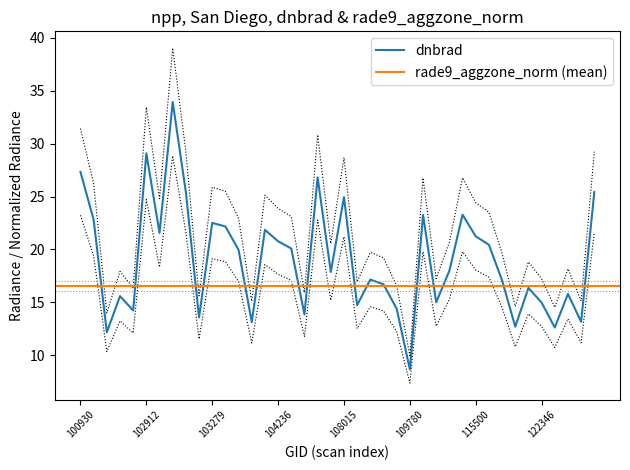

List the labels in order of value, smallest first.

109780, 102551, 122525, 122002, 104112, 122884, 103160, 104355, 102792, 109072, 108193, 122346, 110299, 102671, 122710, 122178, 108899, 121308, 108715, 107843, 115265, 103761, 104346, 115893, 104236, 115500, 102920, 104229, 103397, 103279, 102421, 110127, 115378, 108015, 103040, 122895, 107659, 100930, 102912, 103032